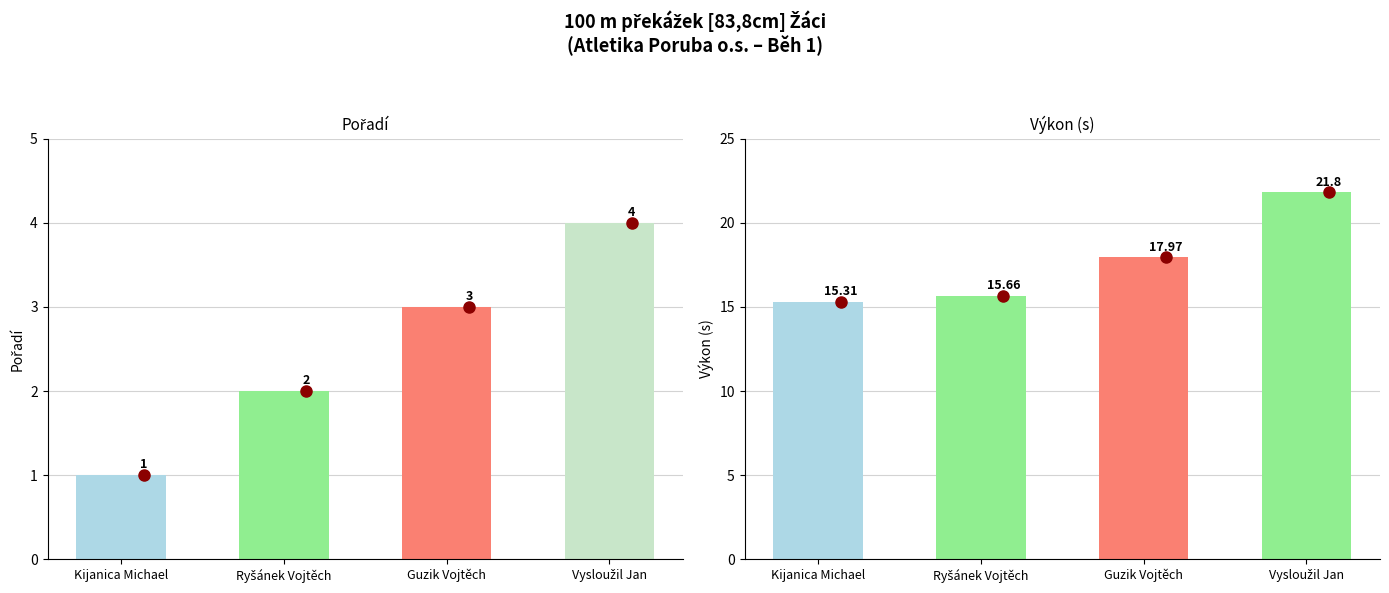

Reading left to right, list all the values displayed in this chart.

Pořadí: 1.0	2.0	3.0	4.0
Výkon: 15.3	15.7	18.0	21.8